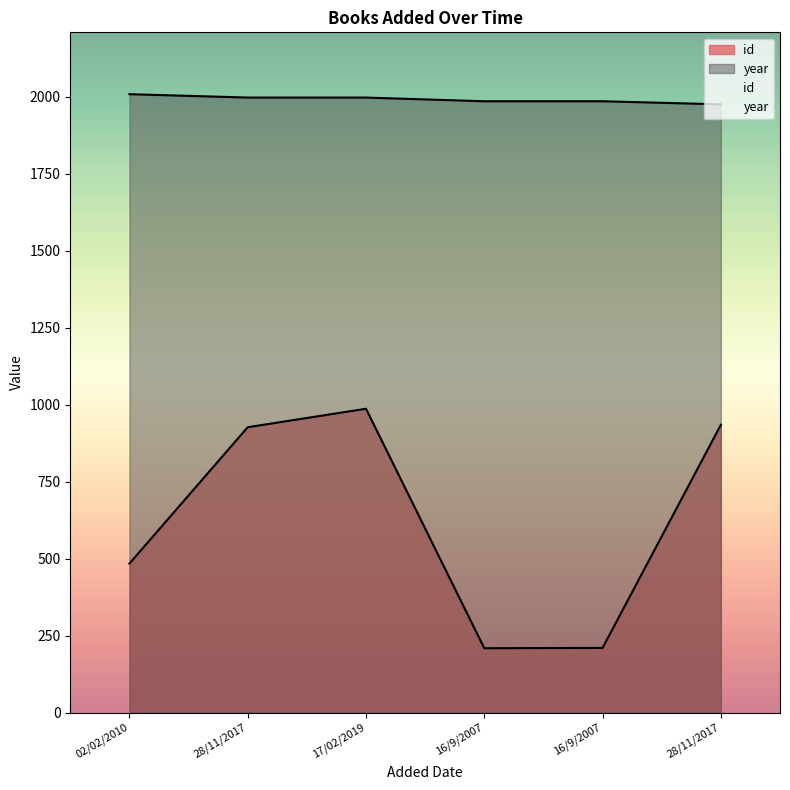

Which series changed the most between 17/02/2019 and 16/9/2007?

id